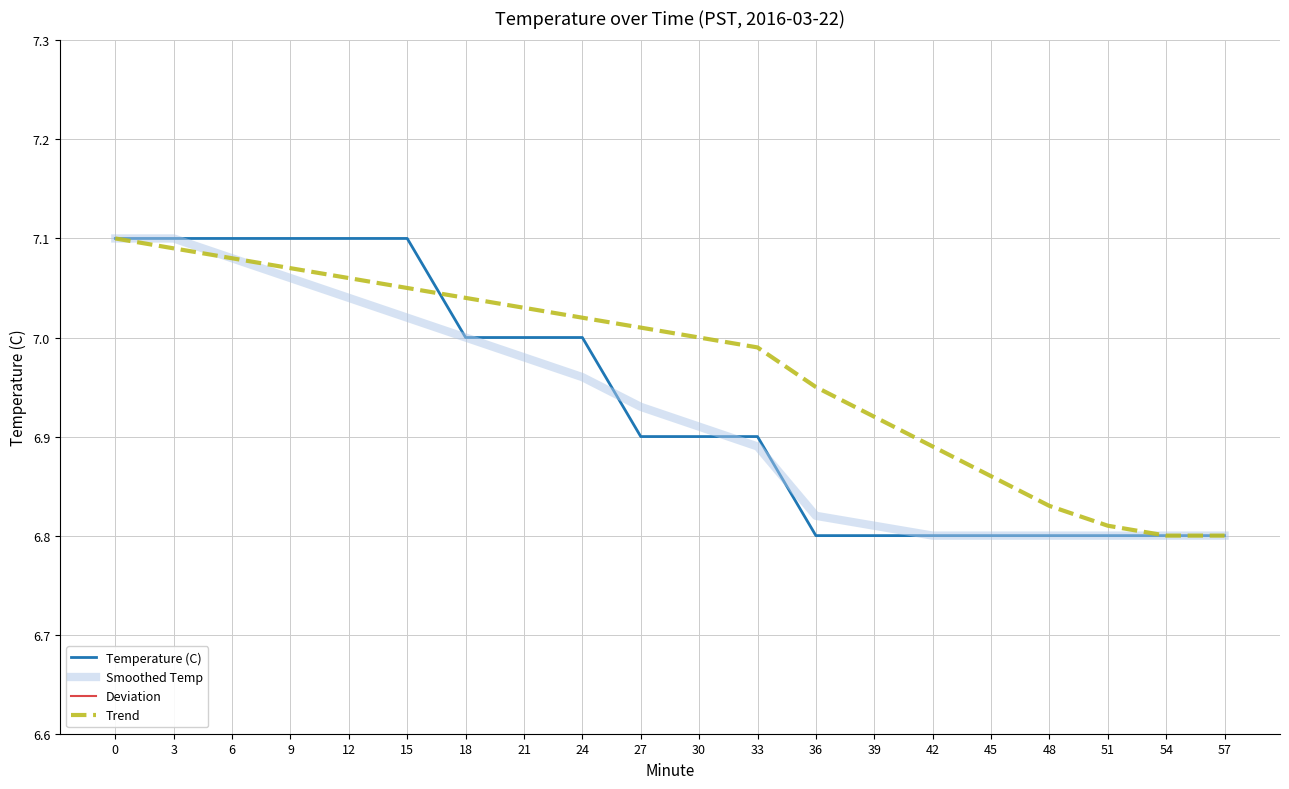

What is the difference between the highest and lowest values at 48?

6.8